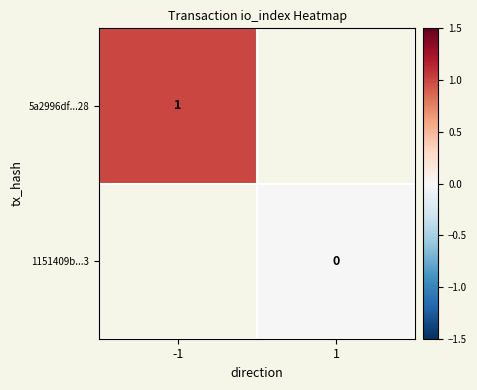

Which category has the lowest value across all series?

1